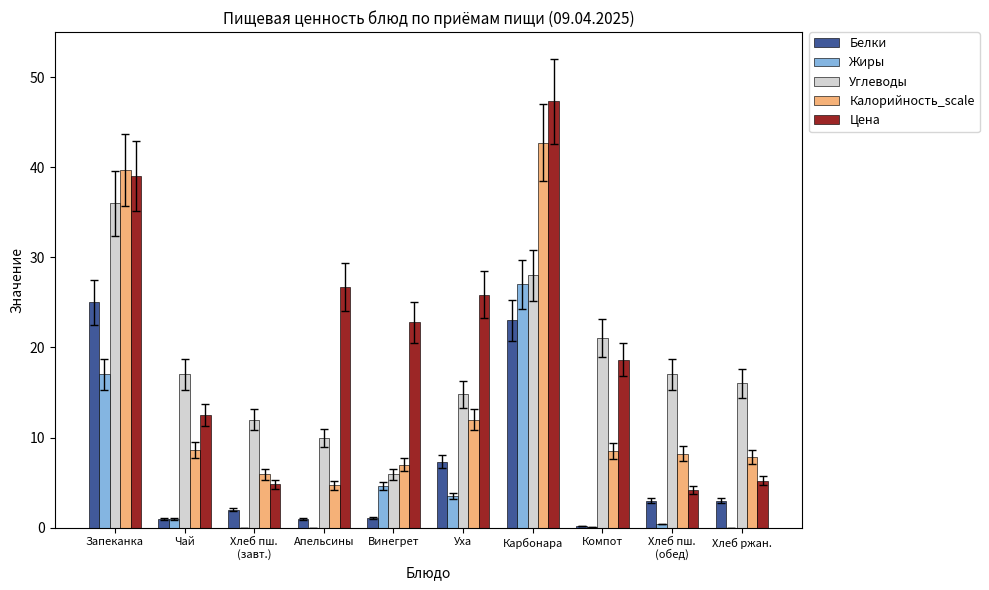

Where is Жиры nearest to the value 13?

Запеканка